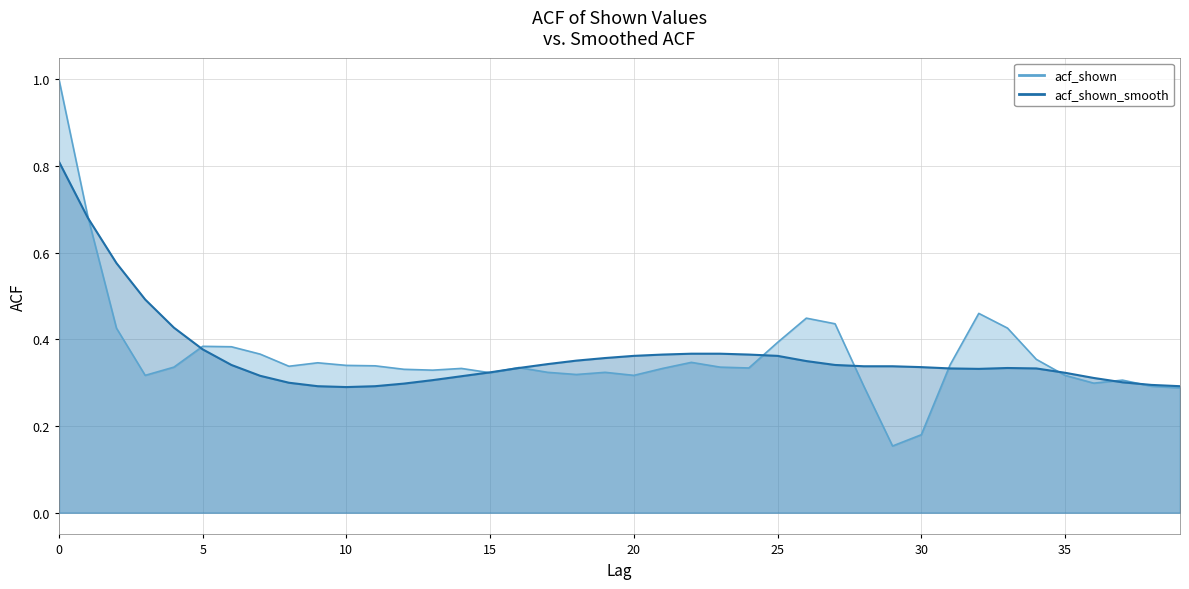

What is the difference between the maximum and minimum values in the acf_shown_smooth series?

0.5